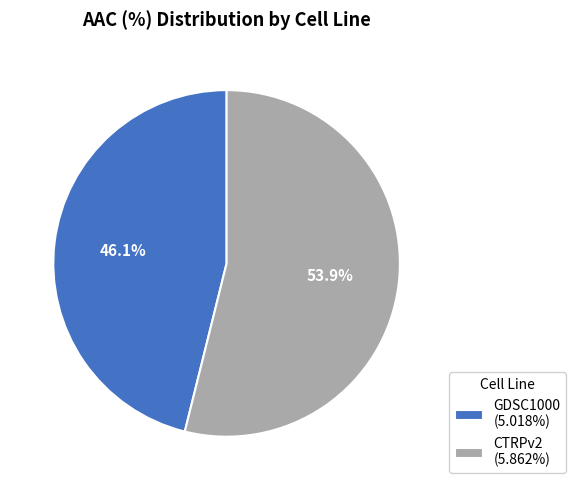

True or false: GDSC1000 accounts for 37% of the total.

False